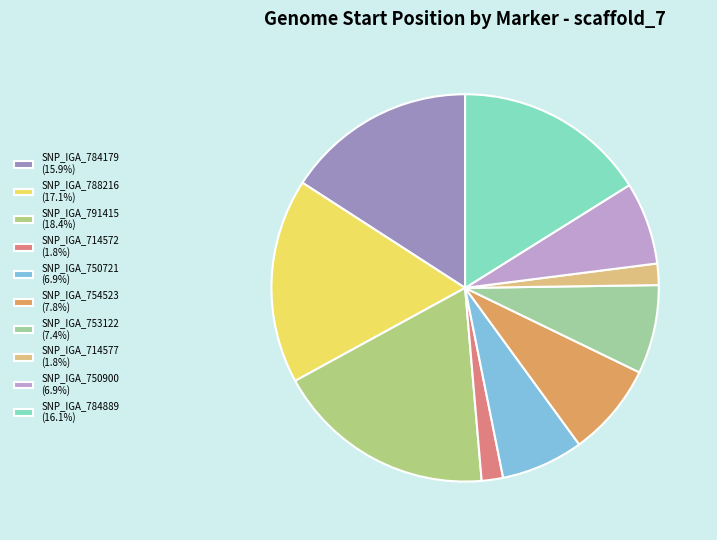

How many segments does this pie chart have?

10